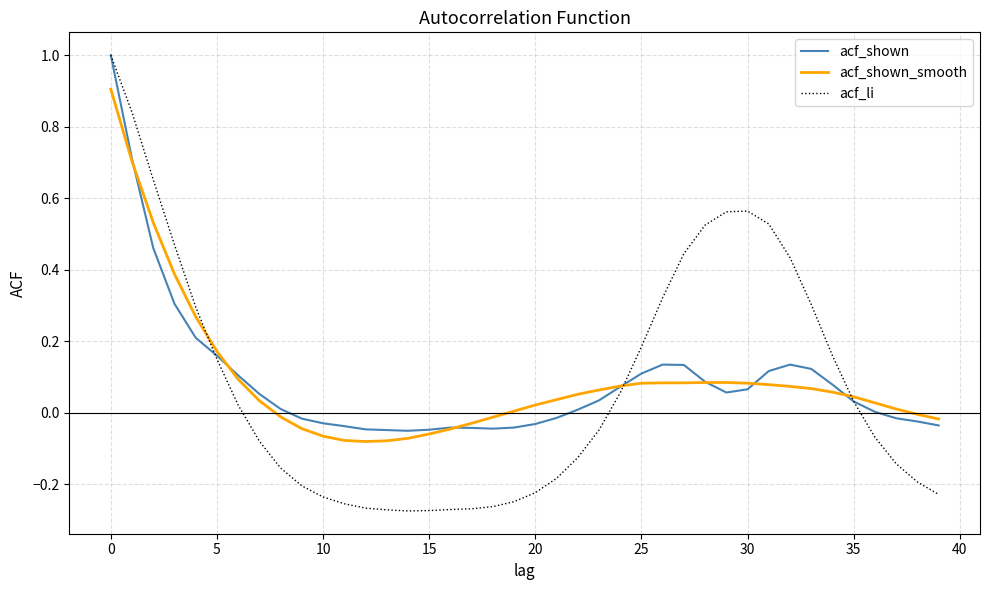

What is the maximum value for acf_shown_smooth?

0.9